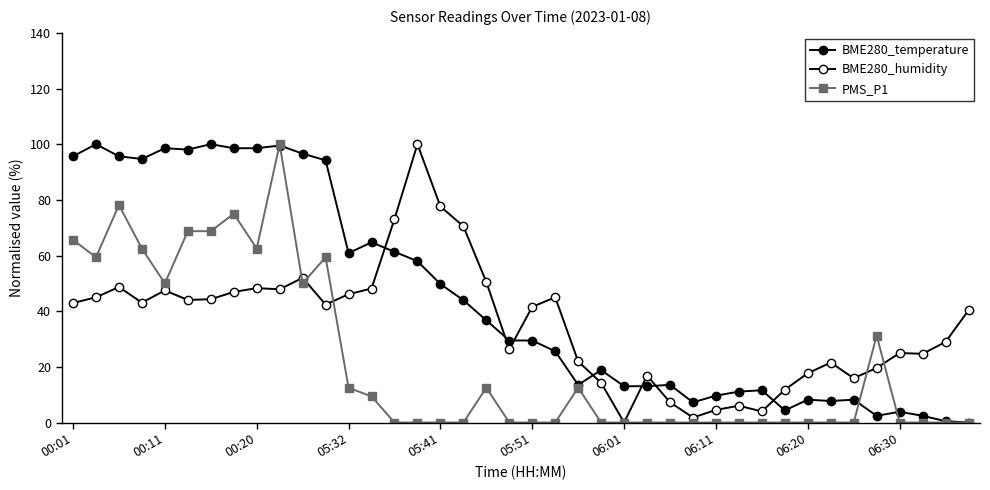

How many lines are shown in the chart?

3